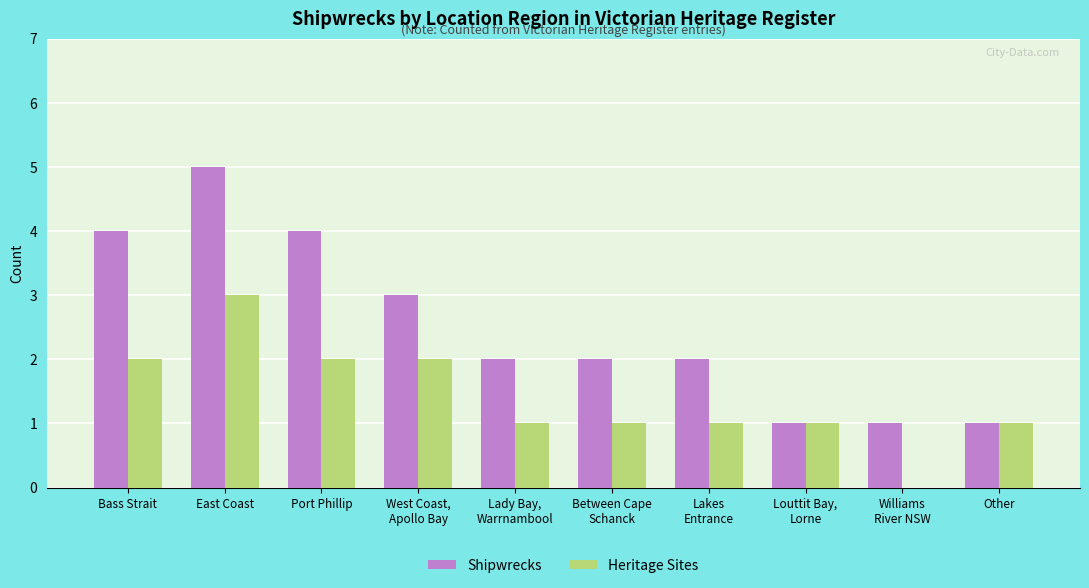

How many groups of bars are there?

10